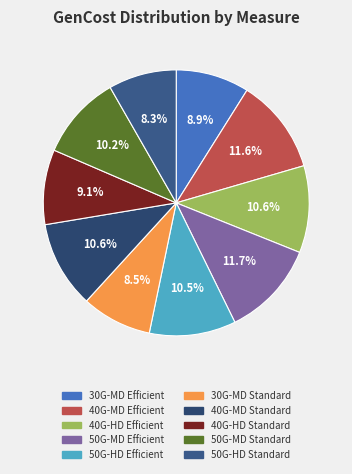

What is the ratio of the value at 50G-MD Efficient to the value at 40G-MD Efficient?

1.0